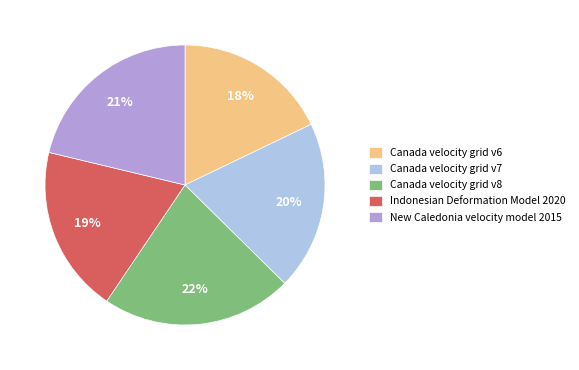

How many segments does this pie chart have?

5